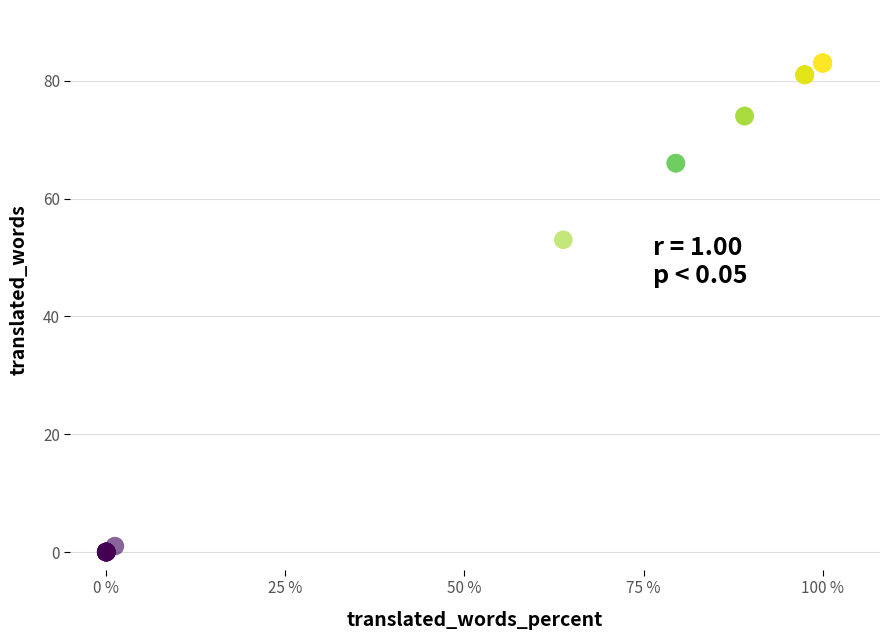

What Y value in the scatter plot is closest to 41?

53